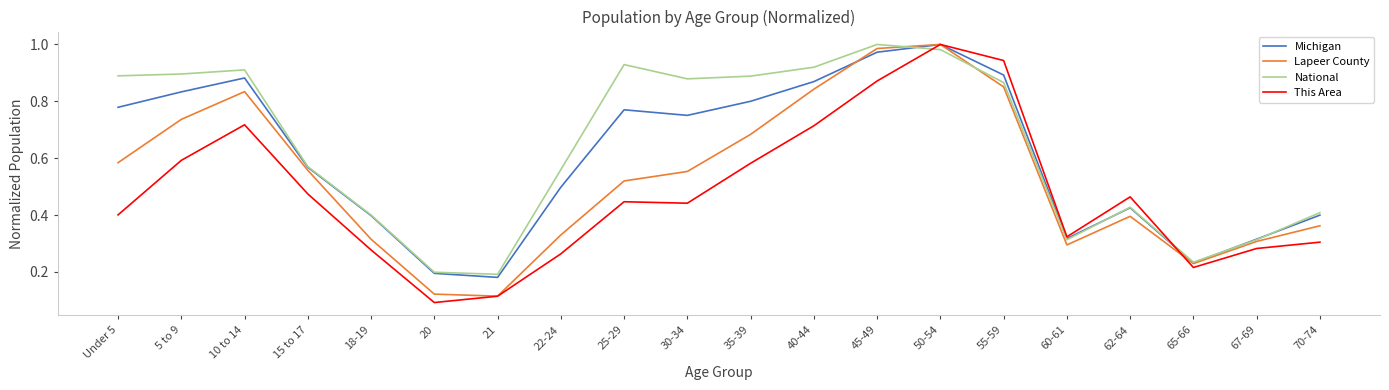

What are all the series names shown in the legend?

Michigan, Lapeer County, National, This Area